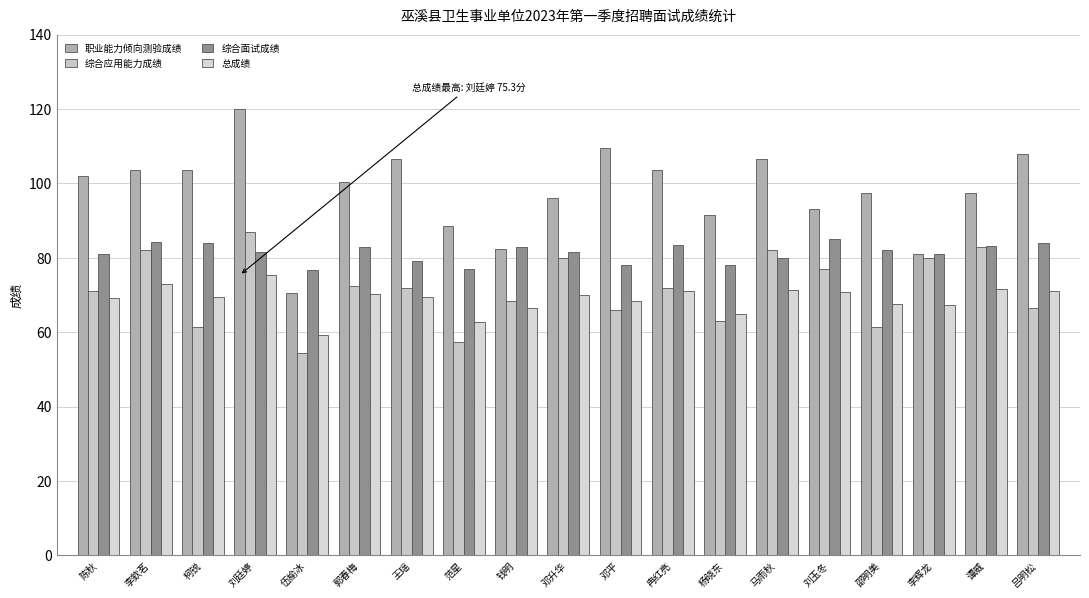

What is the label of the 19th bar from the right?

陈秋